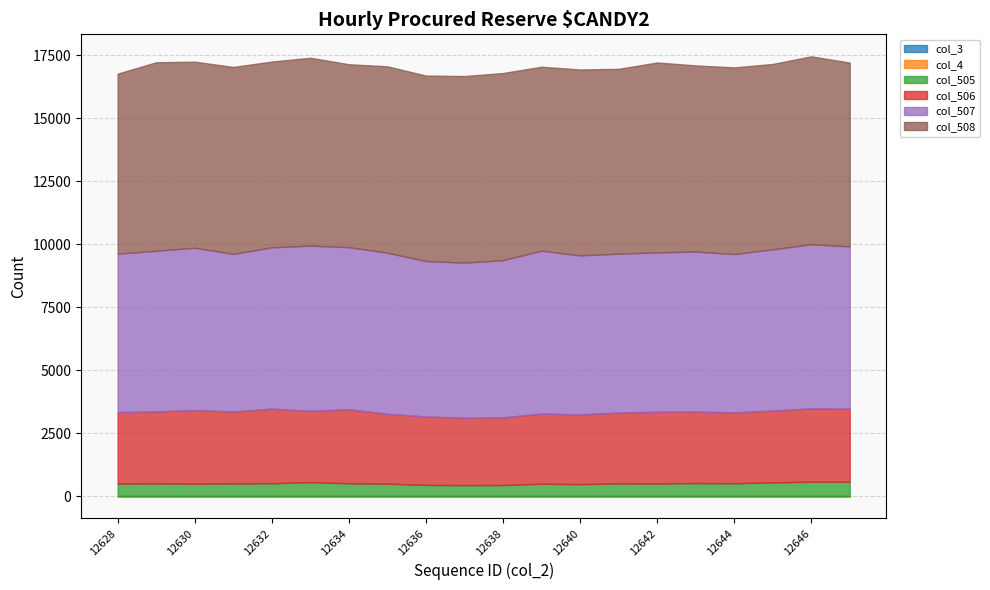

Reading left to right, what are all the values shown in this chart?

col_3: 0	0	0	0	0	0	0	0	0	0	0	0	0	0	0	0	0	0	0	0
col_4: 0	0	0	0	0	0	0	0	0	0	0	0	0	0	0	0	0	0	0	0
col_505: 511	515	505	515	523	568	520	506	455	448	451	504	487	516	510	530	522	557	583	583
col_506: 2835	2854	2918	2850	2958	2826	2936	2772	2715	2670	2682	2782	2765	2809	2848	2833	2811	2847	2909	2900
col_507: 6277	6372	6435	6251	6396	6548	6427	6385	6161	6152	6233	6459	6304	6300	6318	6345	6278	6392	6505	6430
col_508: 7139	7473	7379	7412	7364	7450	7252	7389	7355	7396	7421	7291	7371	7327	7528	7381	7398	7350	7451	7289